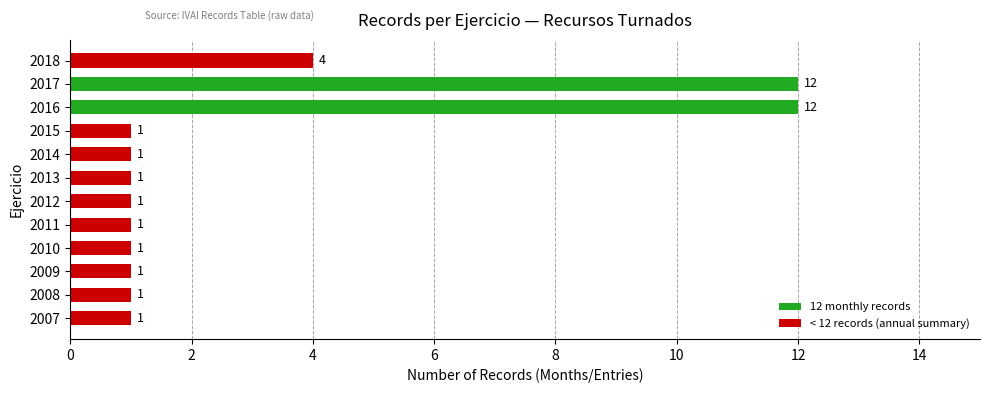

Reading top to bottom, what are all the values shown in this chart?

4	12	12	1	1	1	1	1	1	1	1	1